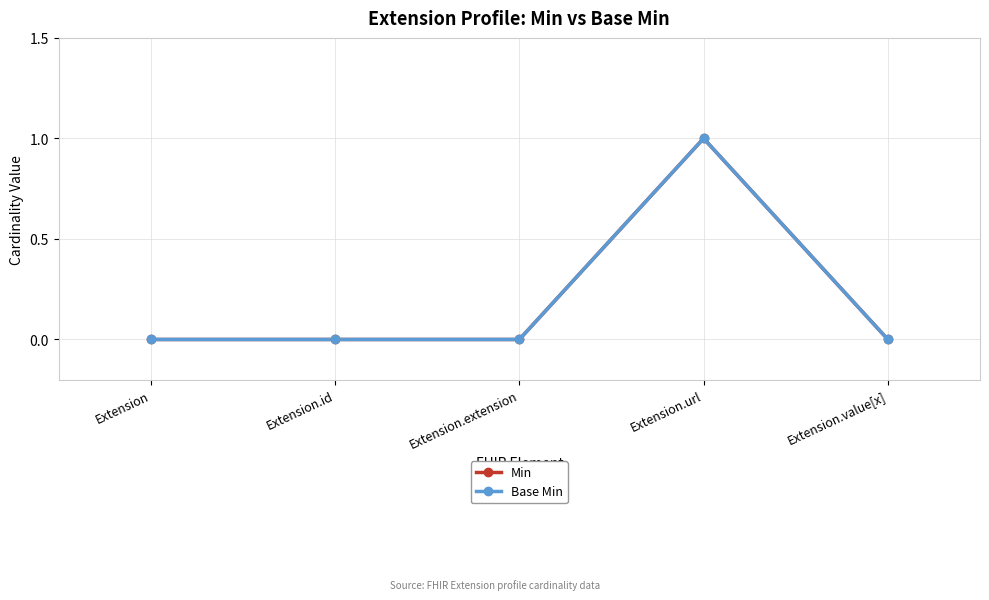

Which series has the largest total across all categories?

Min